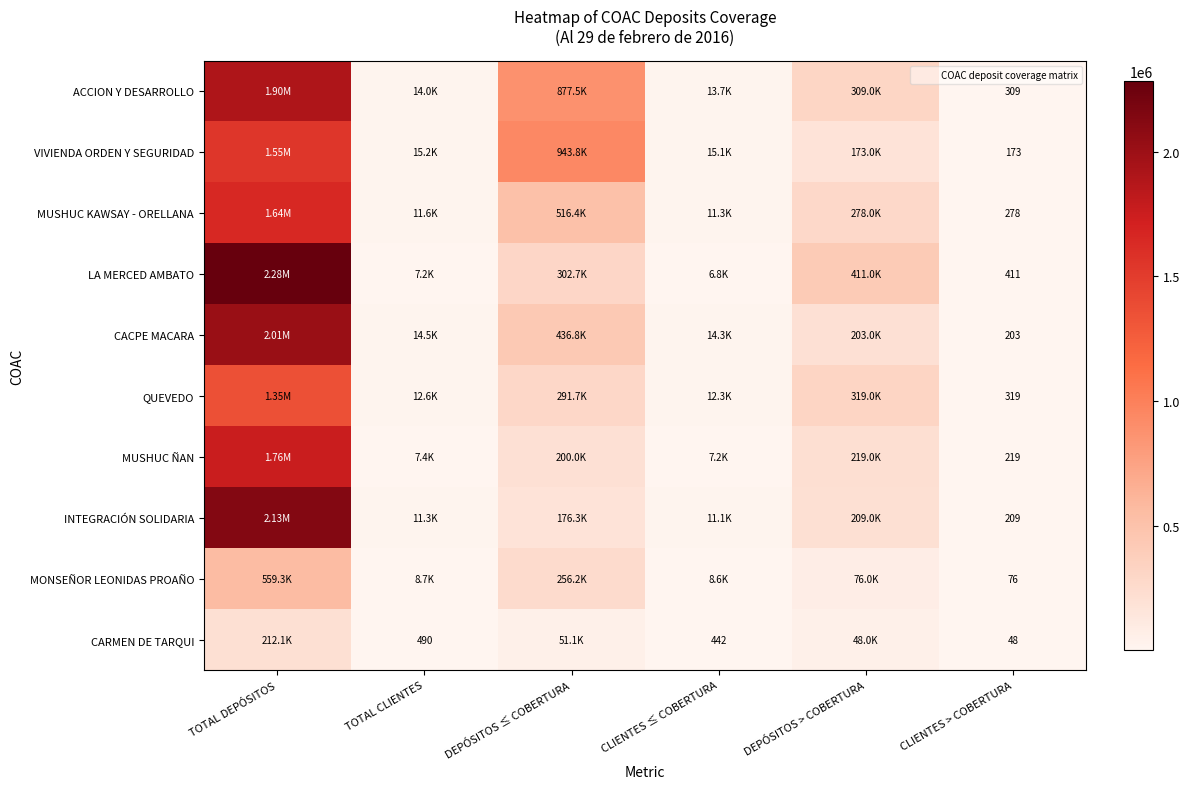

What is the sum of the MONSEÑOR LEONIDAS PROAÑO values at CLIENTES > COBERTURA and TOTAL DEPÓSITOS?

559386.1